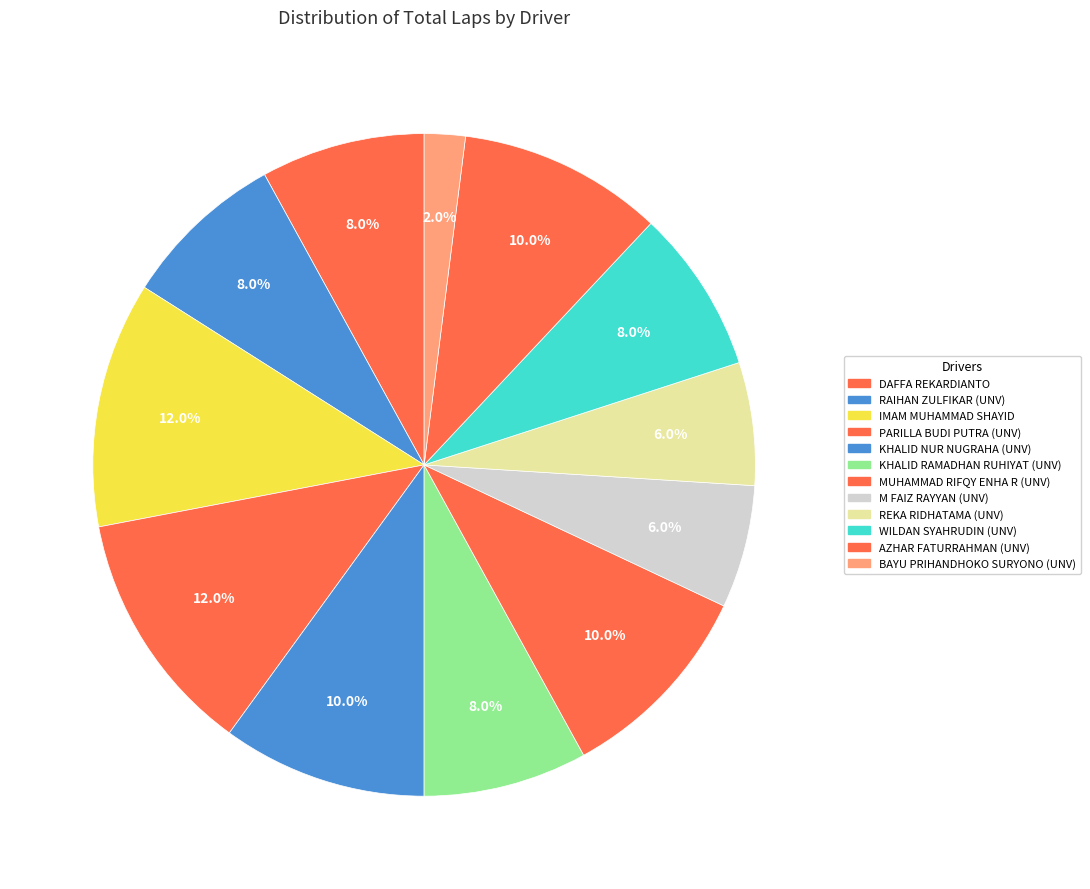

To the nearest percent, what is the average slice percentage?

8%